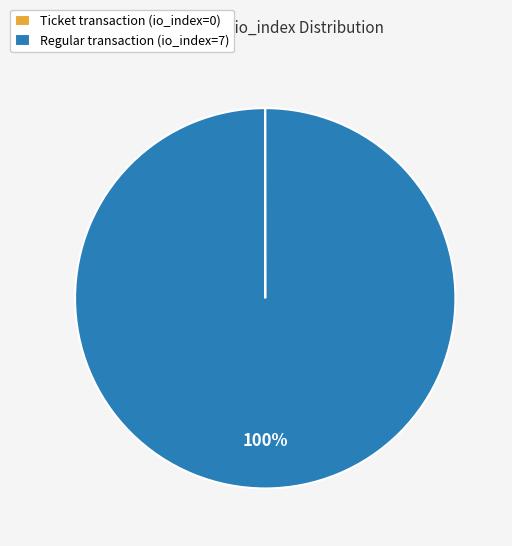

To the nearest percent, what is the average slice percentage?

50%